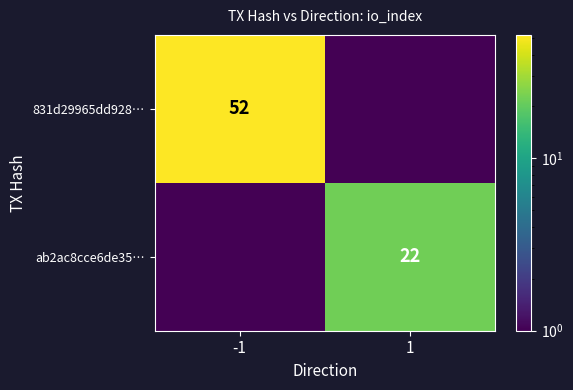

How many distinct data groups are displayed?

2